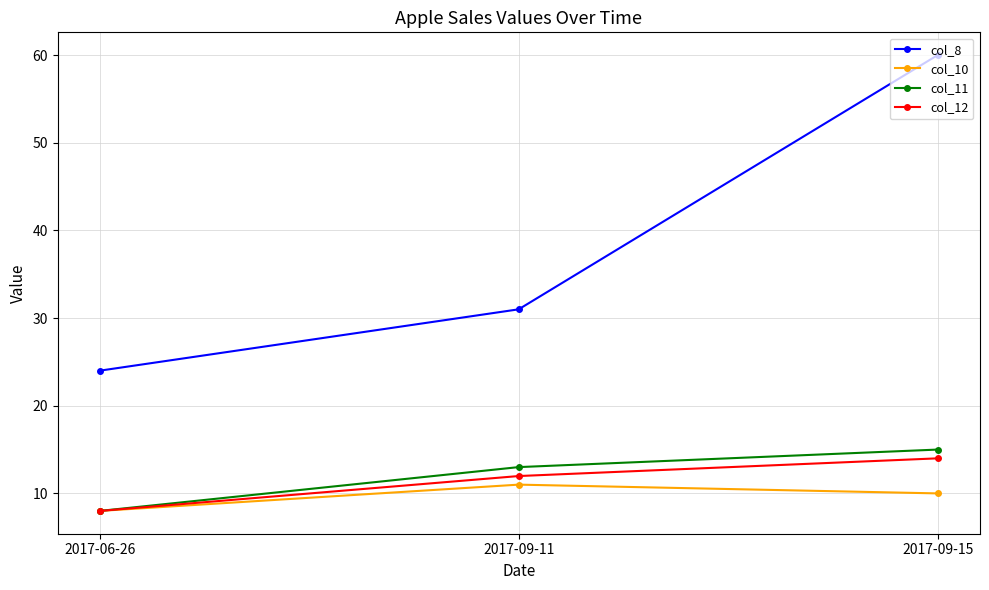

What is the difference between the col_8 values at 2017-09-15 and 2017-09-11?

29.0